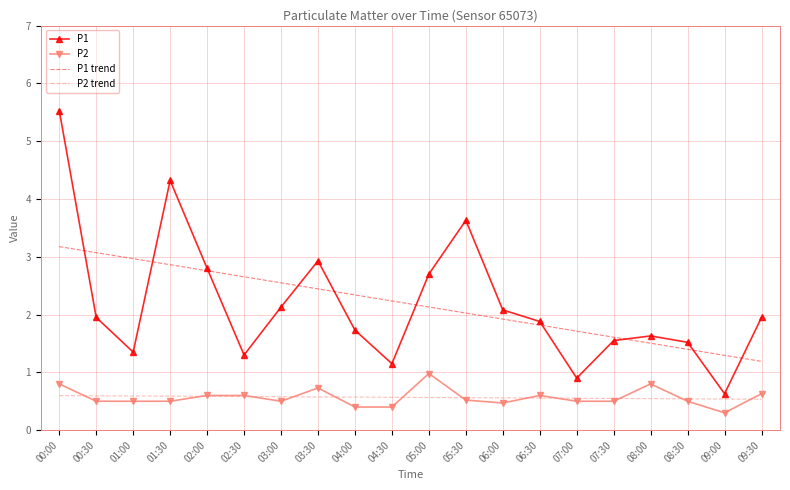

Is it true that P2 trend equals 0.9 at 02:30?

False